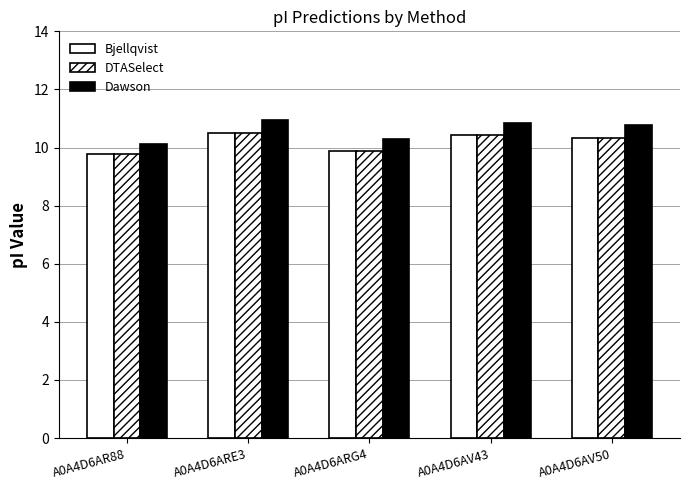

What is the spread (max minus min) of values at A0A4D6ARE3?

0.4